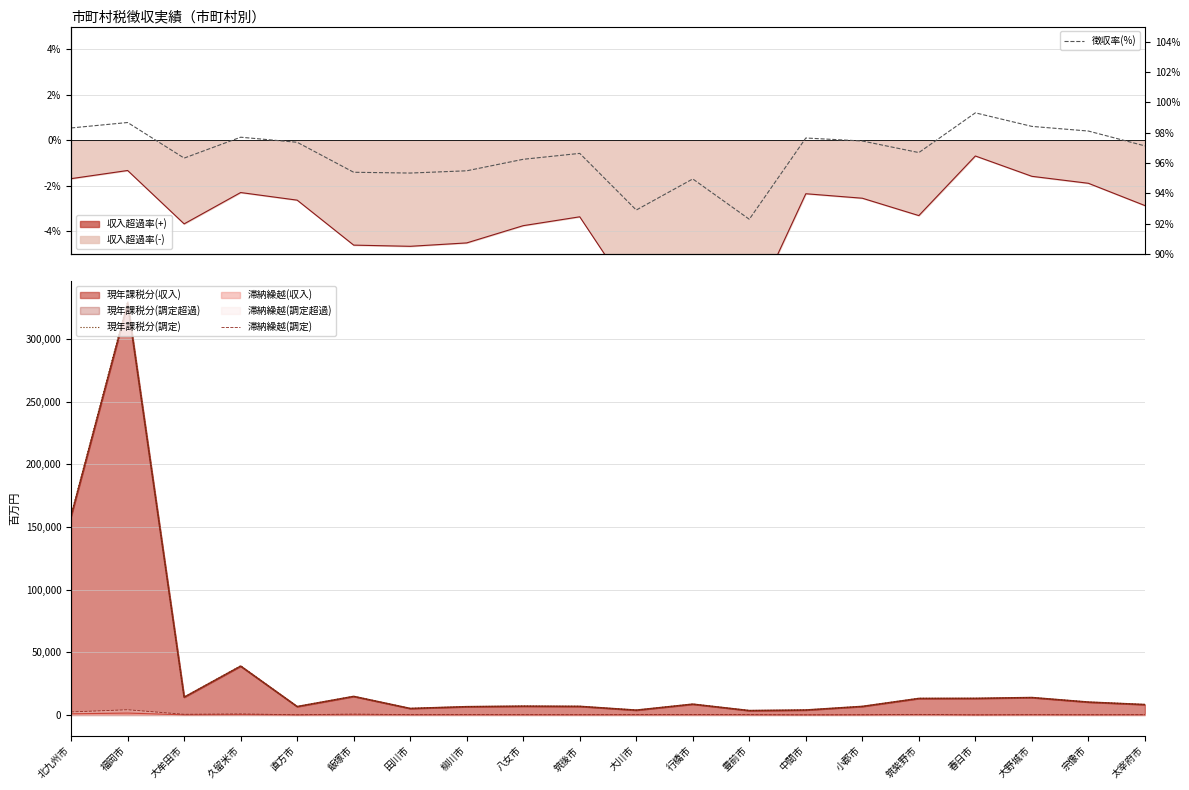

Does the chart have visible grid lines?

Yes